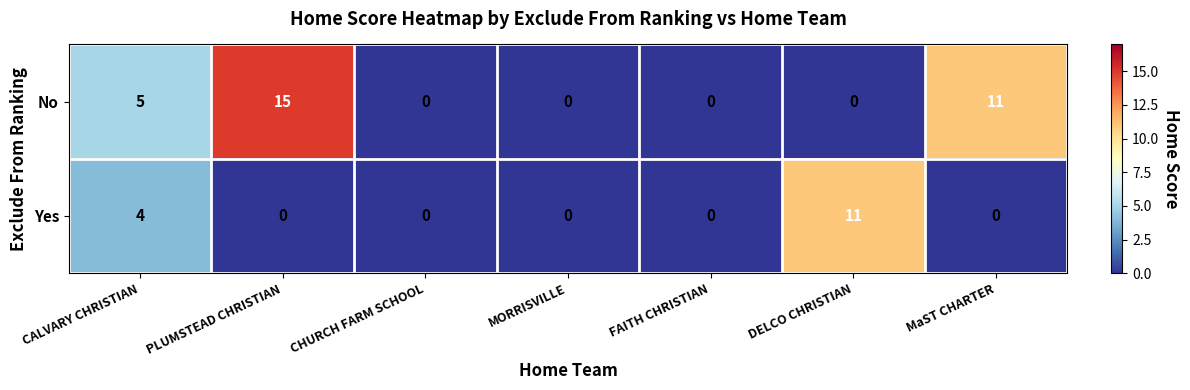

At which category does the chart reach its peak across all series?

PLUMSTEAD CHRISTIAN